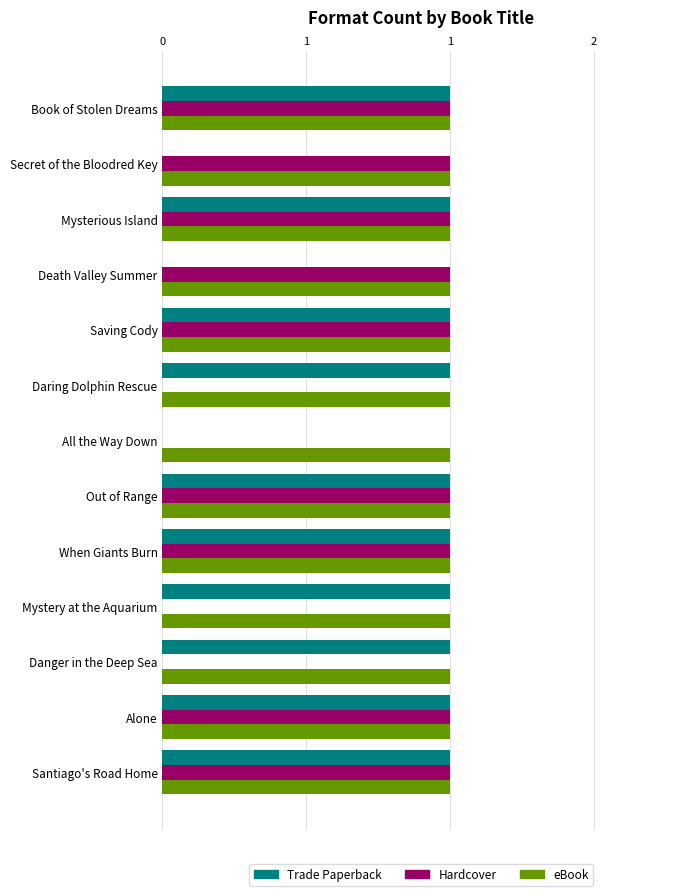

What are all the series names shown in the legend?

Trade Paperback, Hardcover, eBook